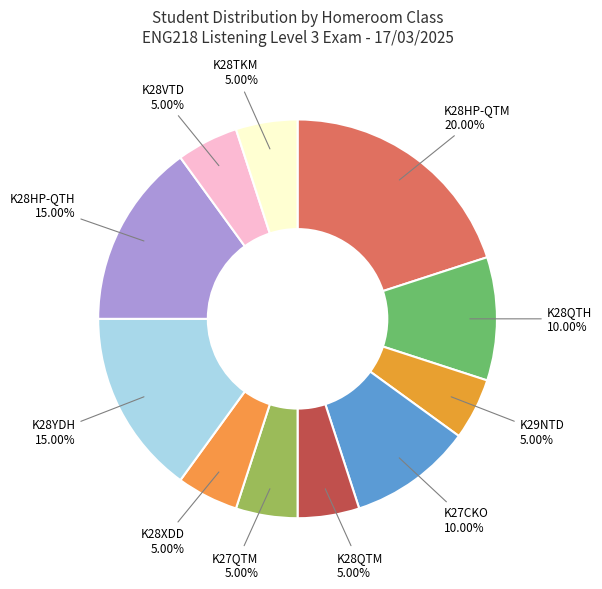

How many segments does this pie chart have?

11